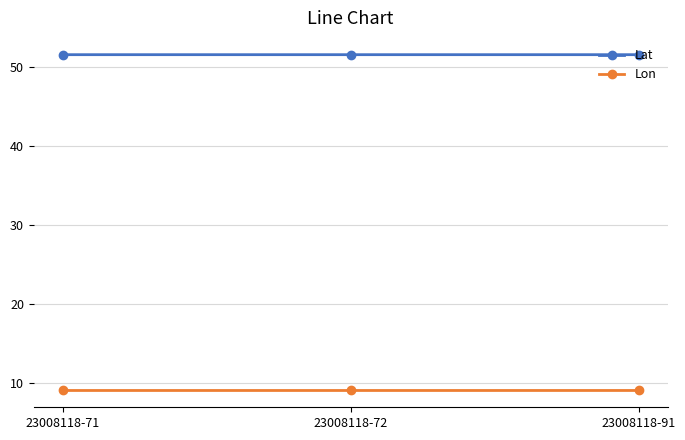

Count the Lat values in the range 51 to 52.

3